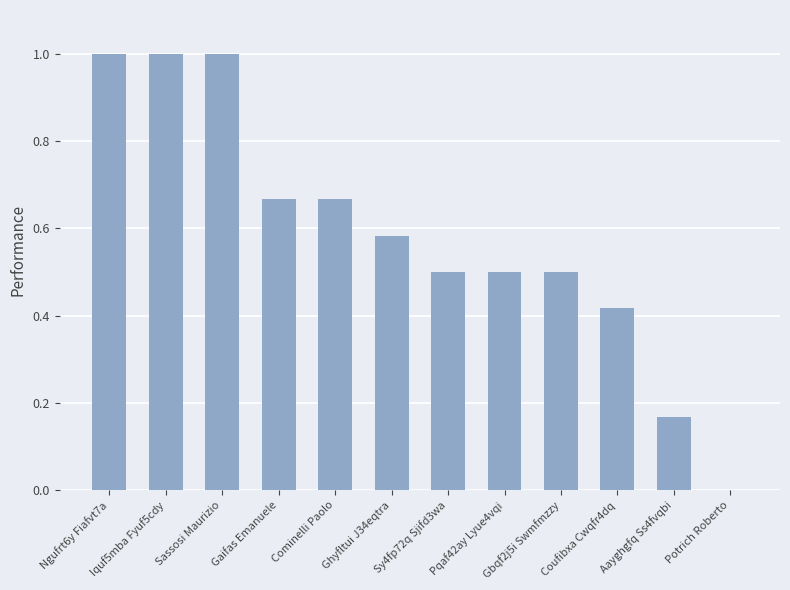

What is the change in value from Iquf5mba Fyuf5cdy to Coufibxa Cwqfr4dq?

-0.6